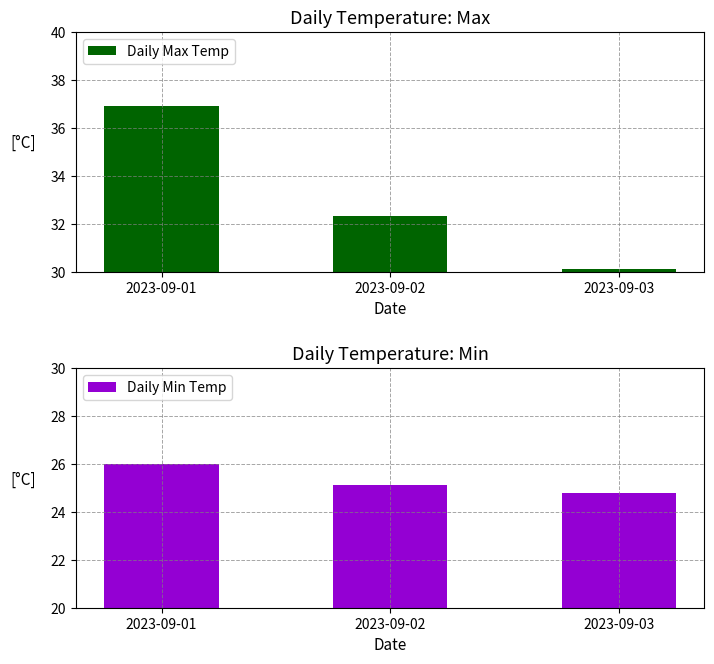

How many values in the Daily Min Temp series are below 25?

1